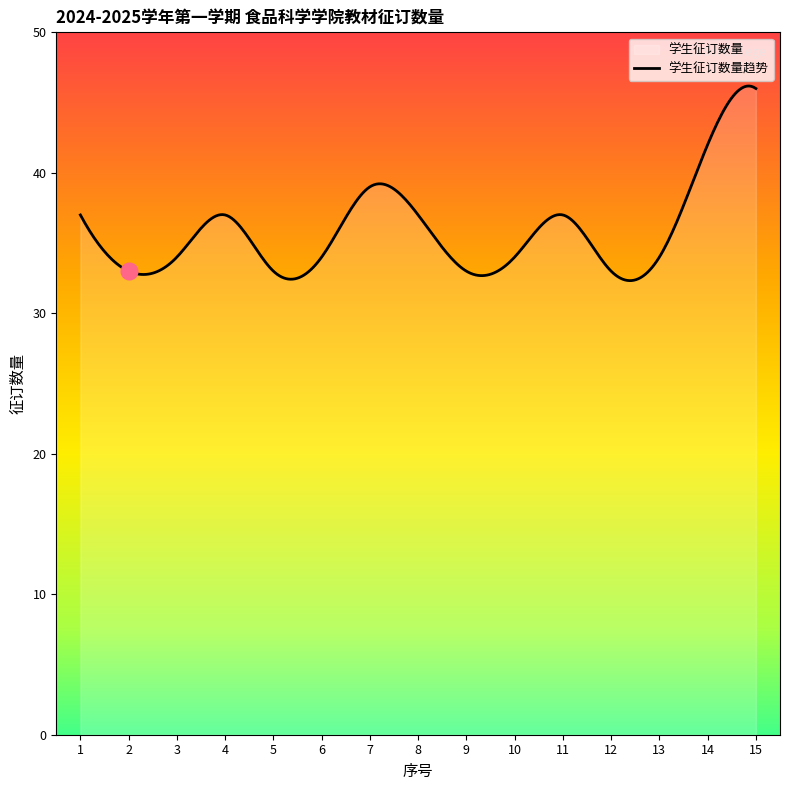

What is the minimum value shown in the chart?

32.3